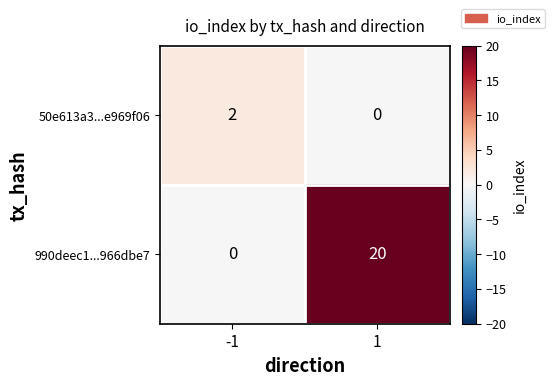

How many positive values does the 990deec1...966dbe7 series have?

1